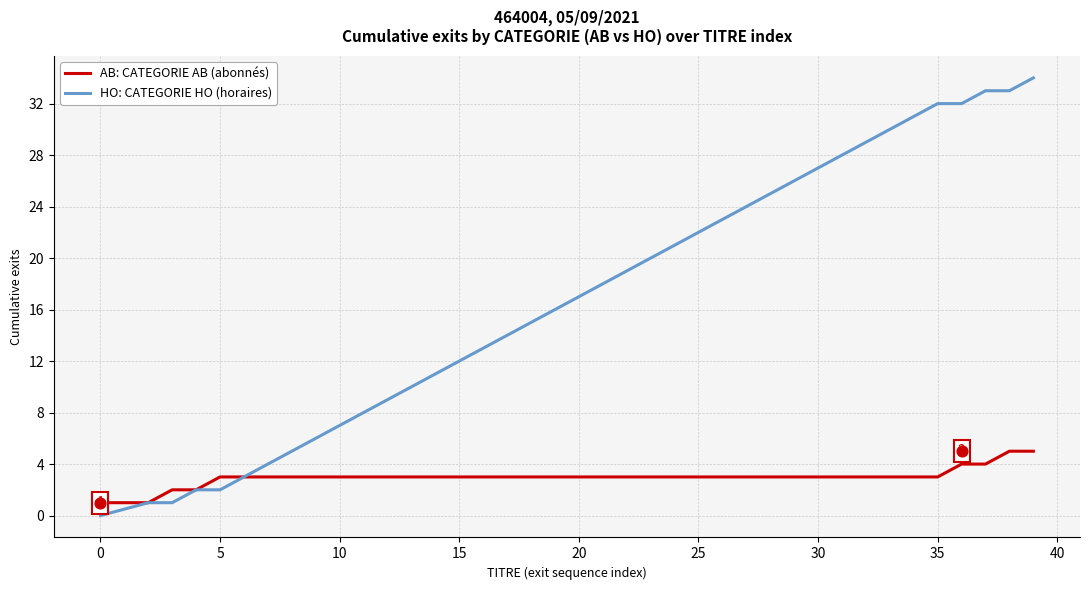

Which series has the largest total across all categories?

HO: CATEGORIE HO (horaires)